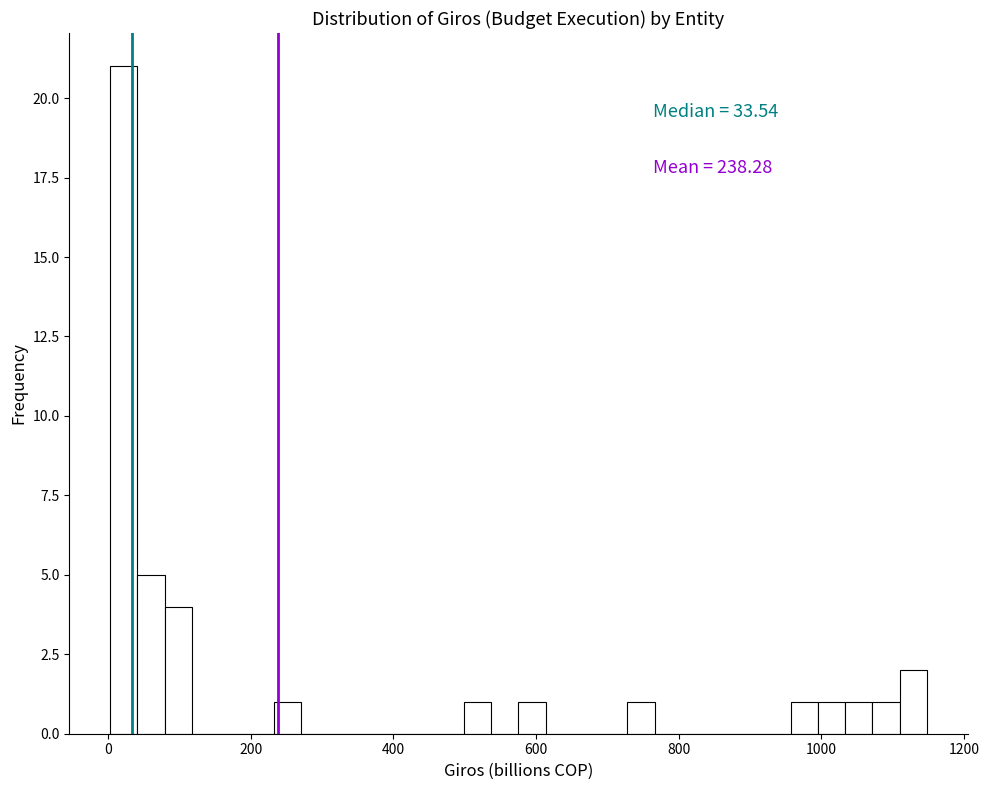

Read against the x-axis, roughly where is the centre of the tallest bar?

20